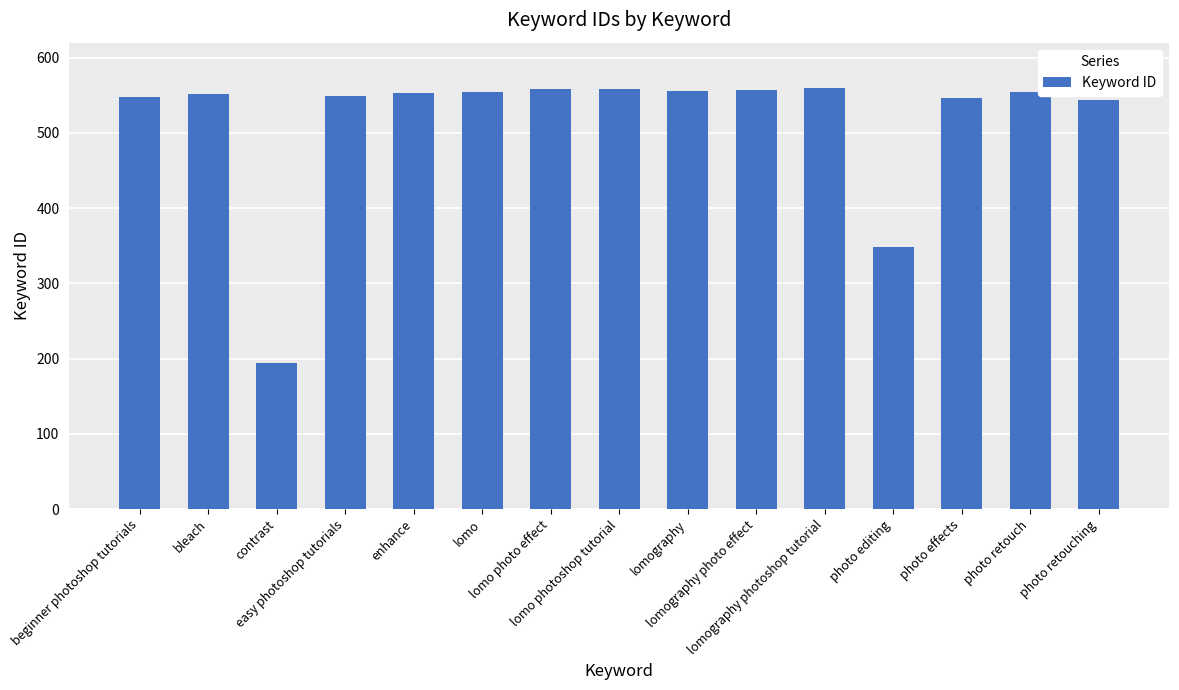

What is the maximum value shown in the chart?

560